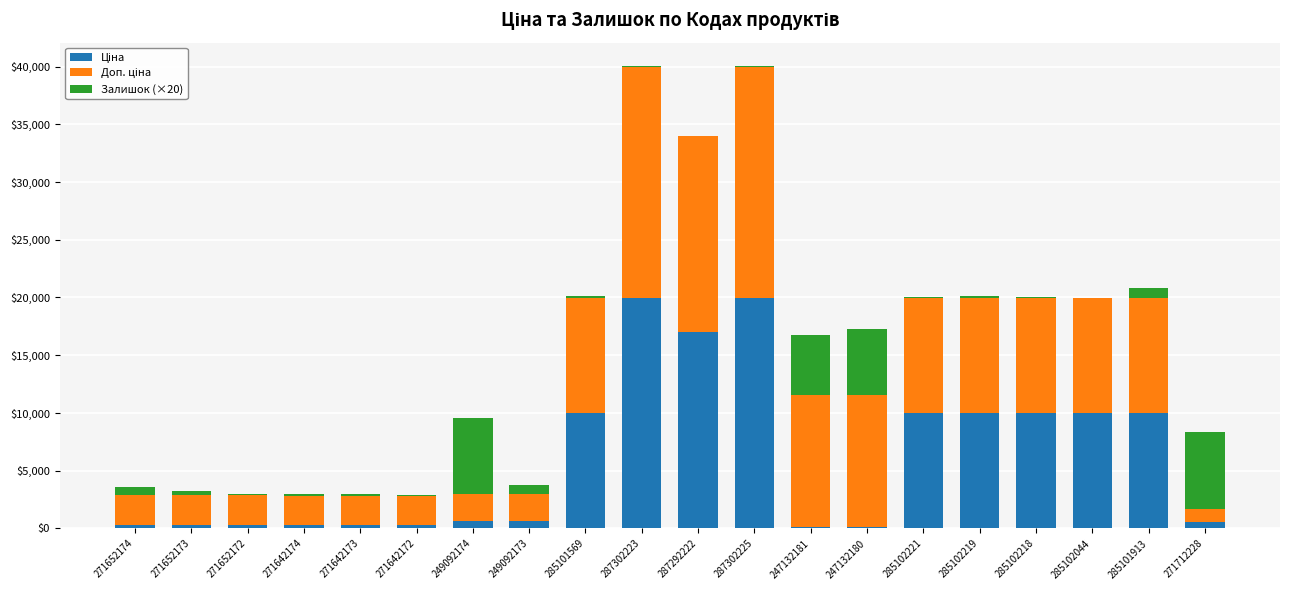

Are the bars horizontal?

No